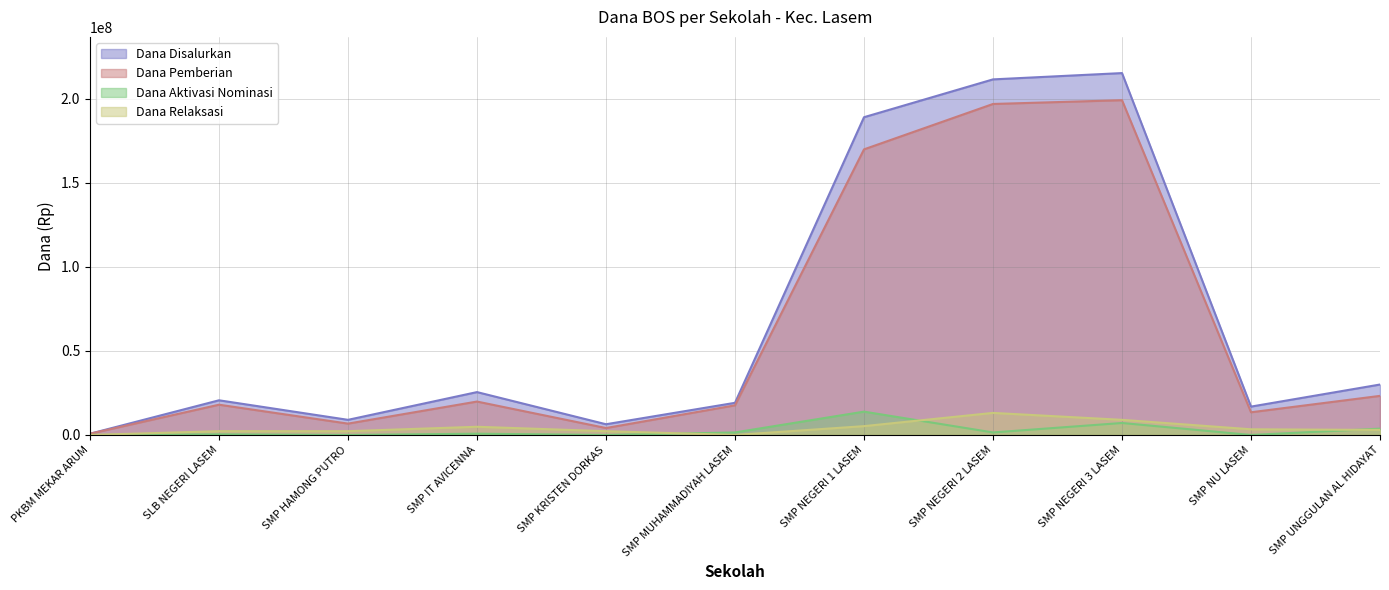

Count the number of categories in the chart.

11